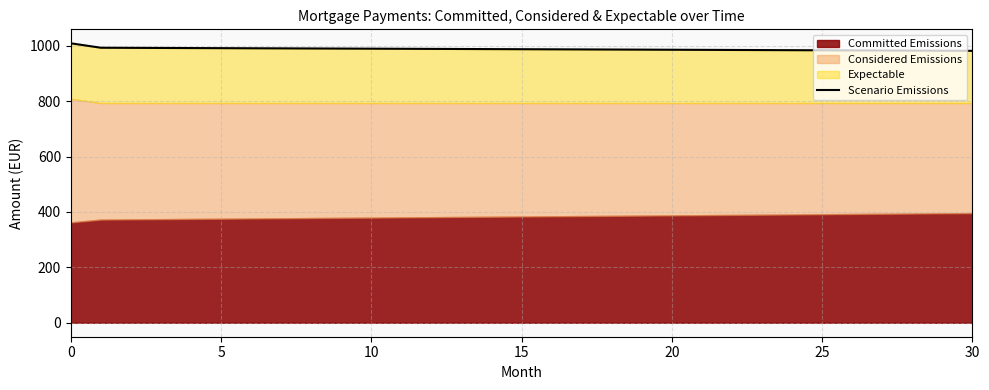

Approximately how many times larger is the value at 5 compared to 19?

1.0